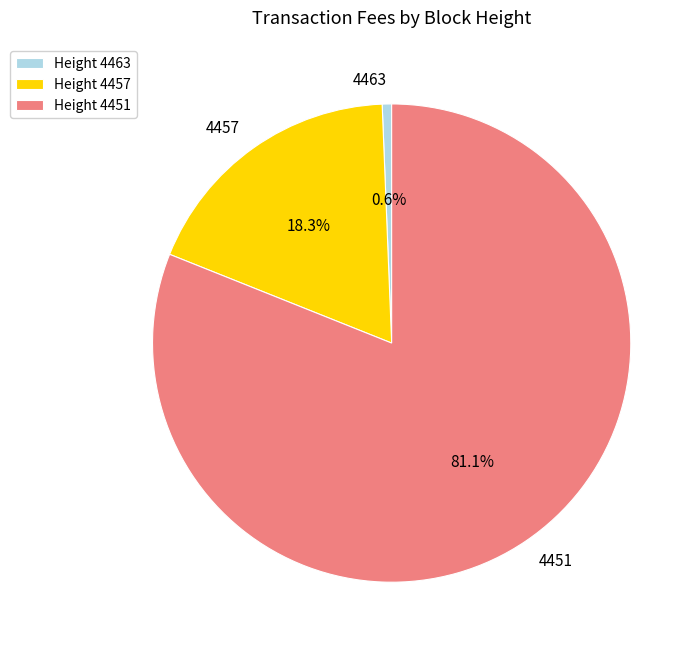

To the nearest percent, what is the difference between the largest and smallest slice percentages?

80%